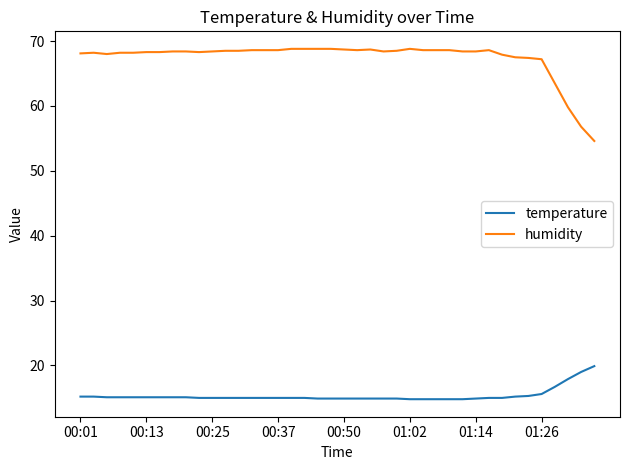

Which series has the largest total across all categories?

humidity